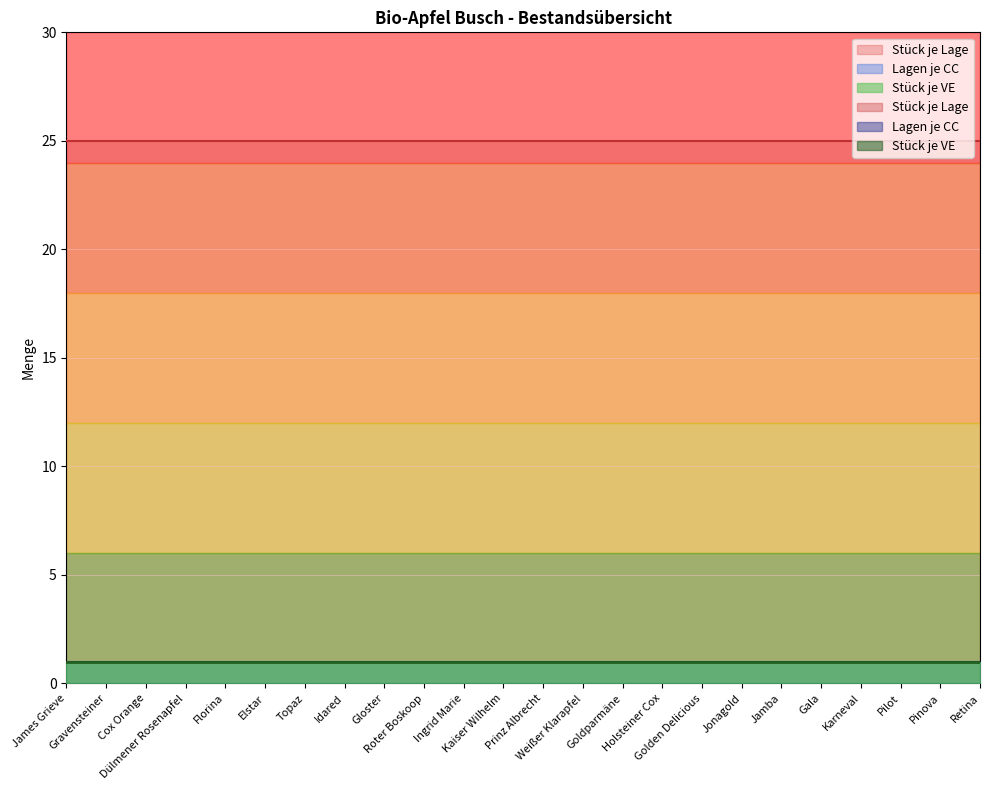

What position from the right is Holsteiner Cox?

9